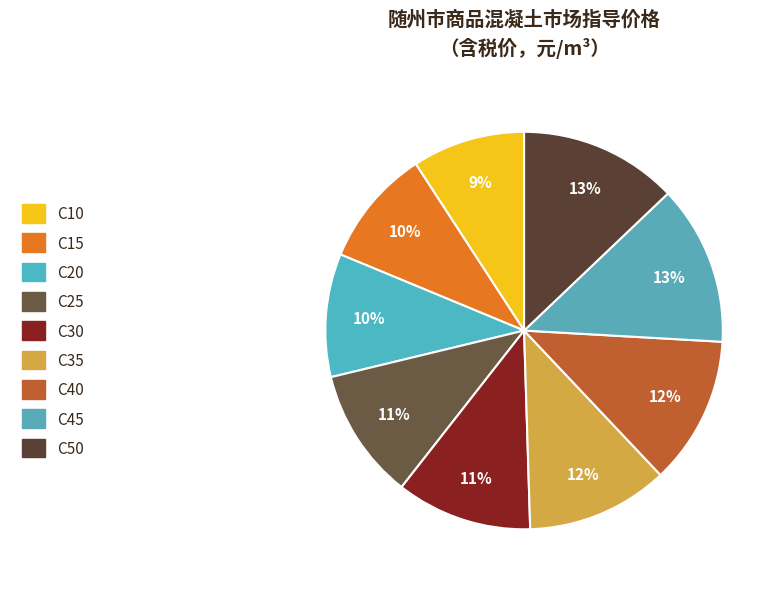

How many segments does this pie chart have?

9